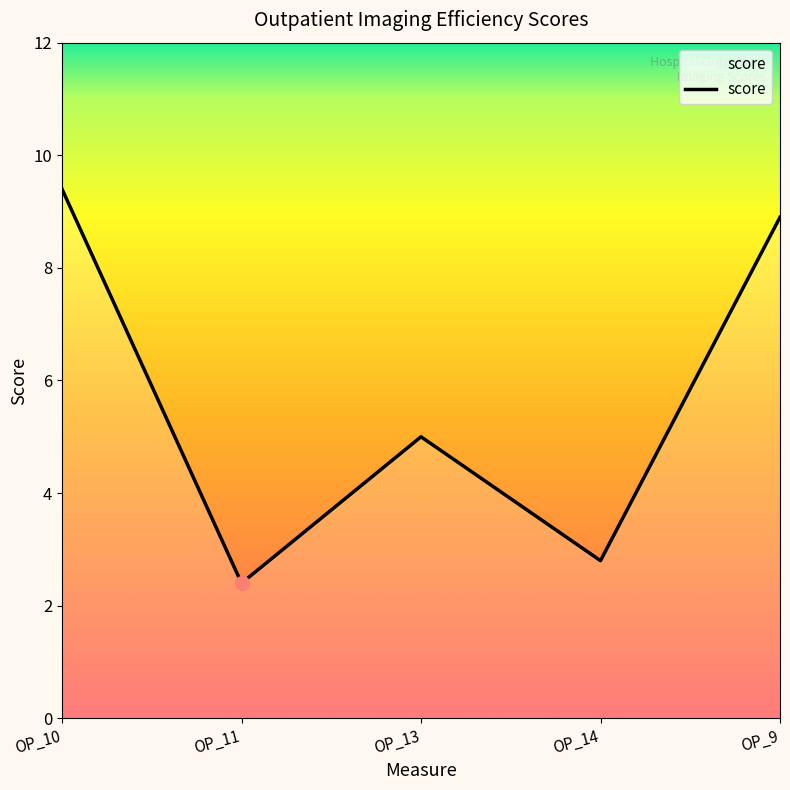

What is the average value?

5.7